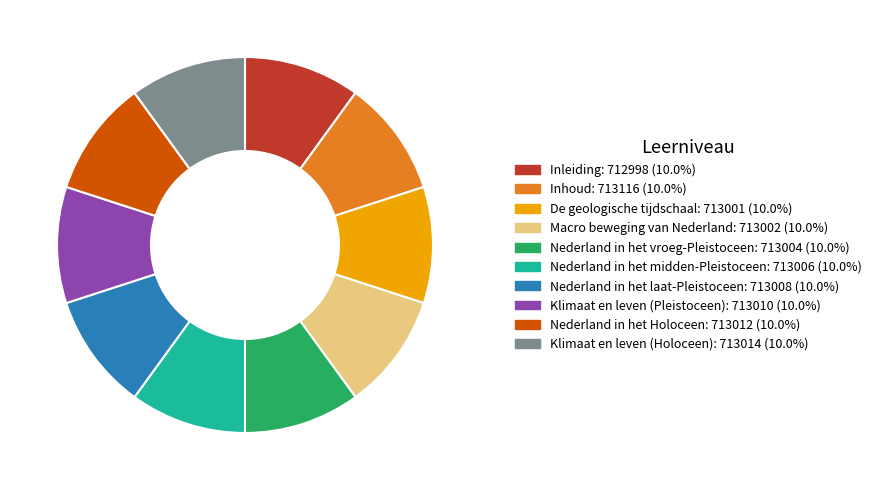

What is the ratio of the value at Nederland in het Holoceen to the value at Klimaat en leven (Pleistoceen)?

1.0